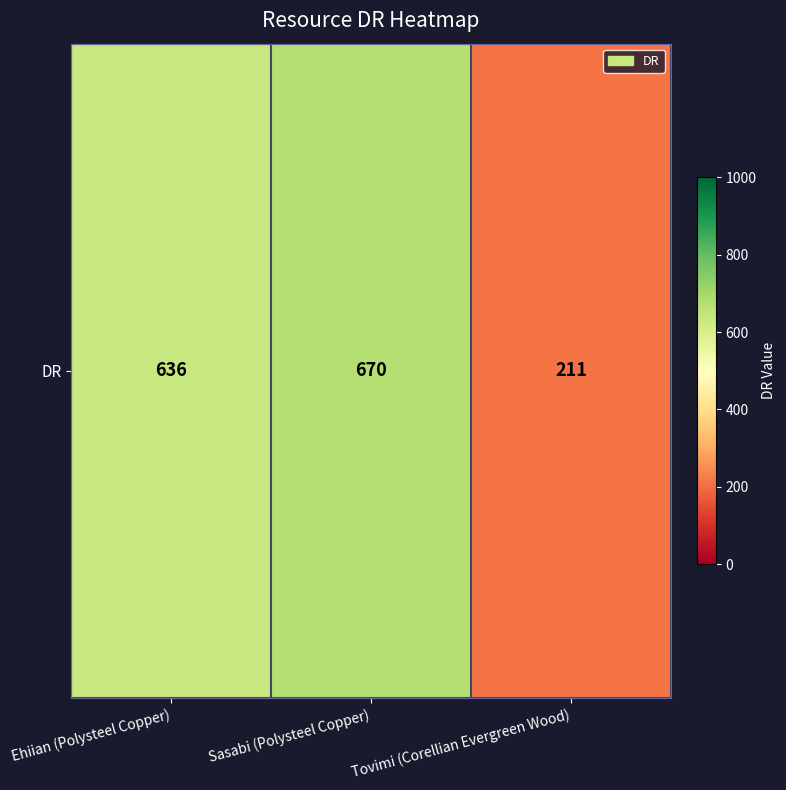

Is it true that the value at Tovimi (Corellian Evergreen Wood) is 320?

False